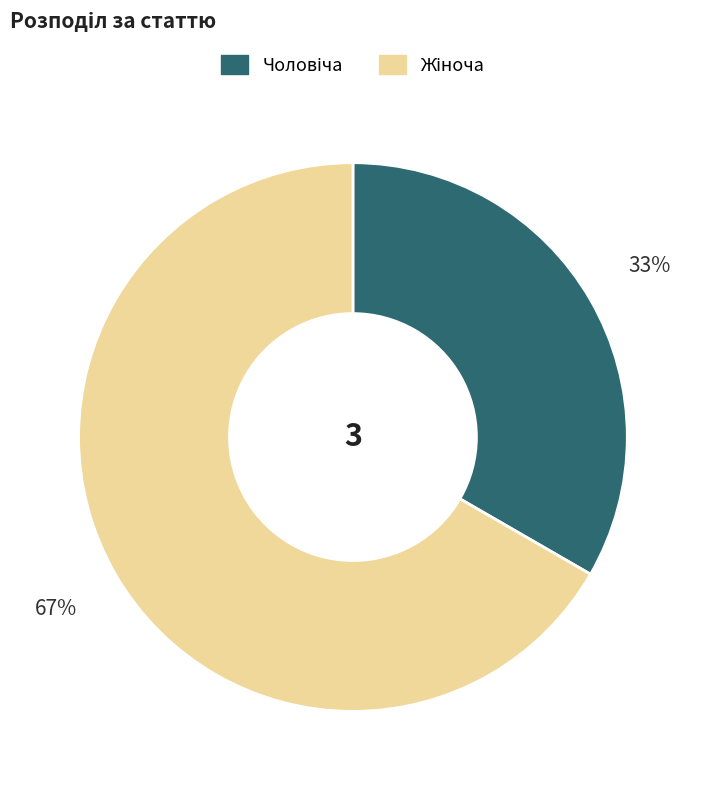

To the nearest percent, what is the average slice percentage?

50%